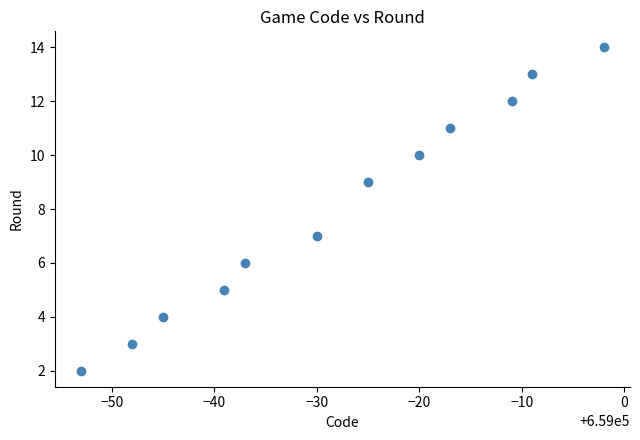

What is the range of X values (max minus min)?

51